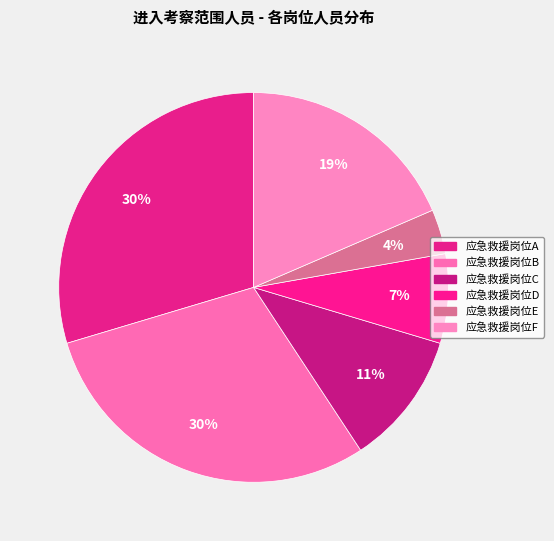

To the nearest percent, what portion does 应急救援岗位F represent?

19%